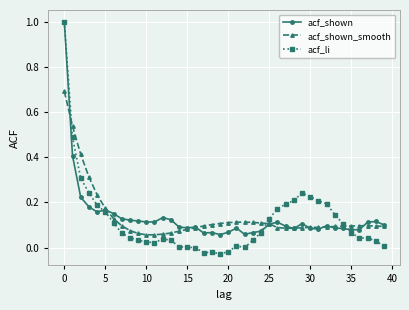

True or false: acf_li has more than 0 interior local peaks.

True